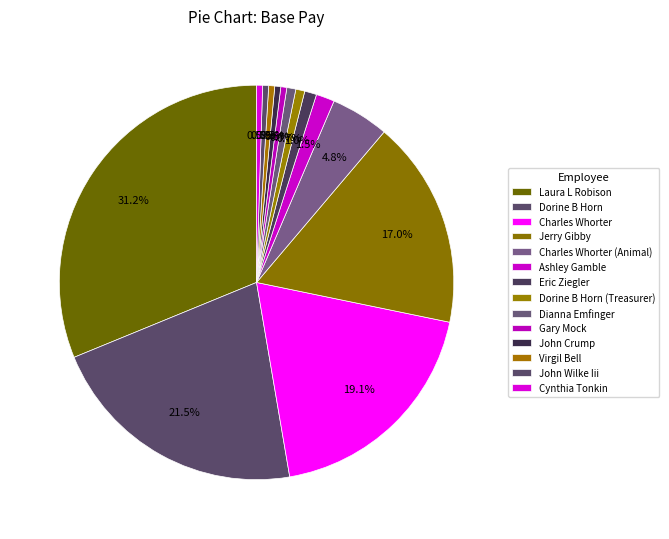

What is the smallest slice in the pie chart?

Gary Mock